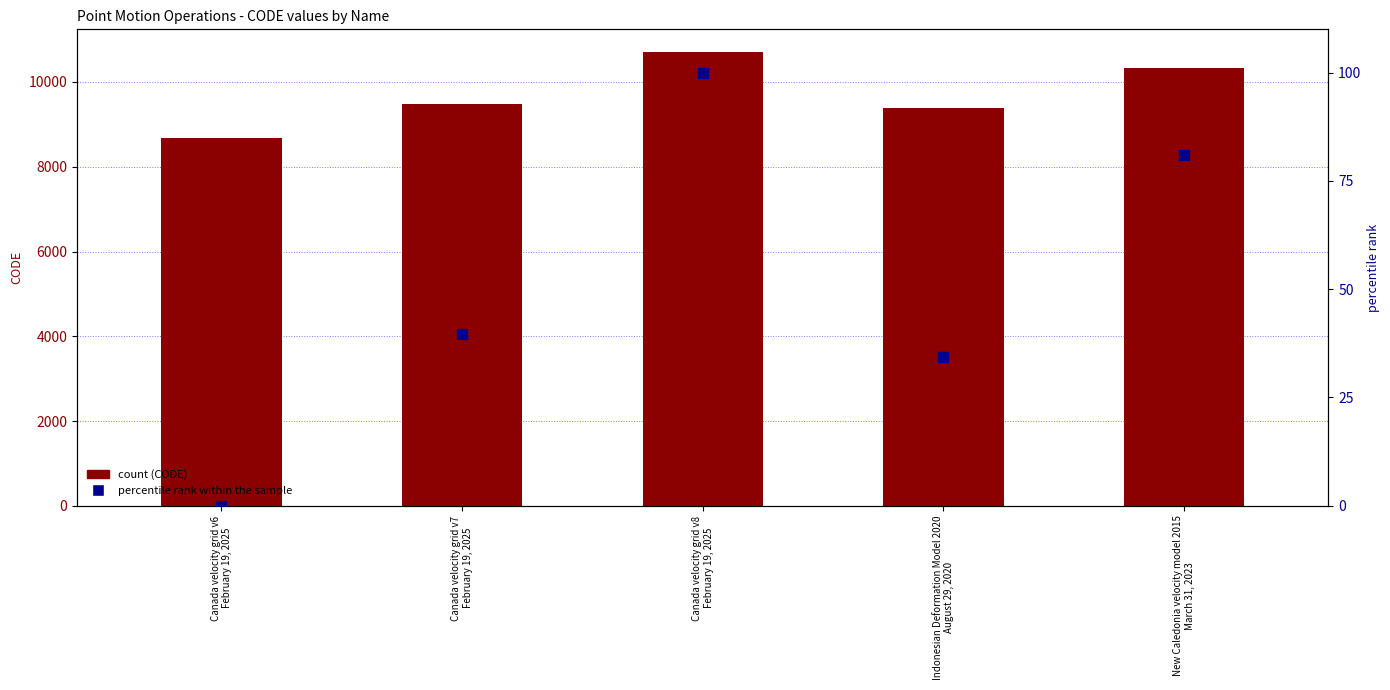

Which series has the widest spread of Y values?

CODE